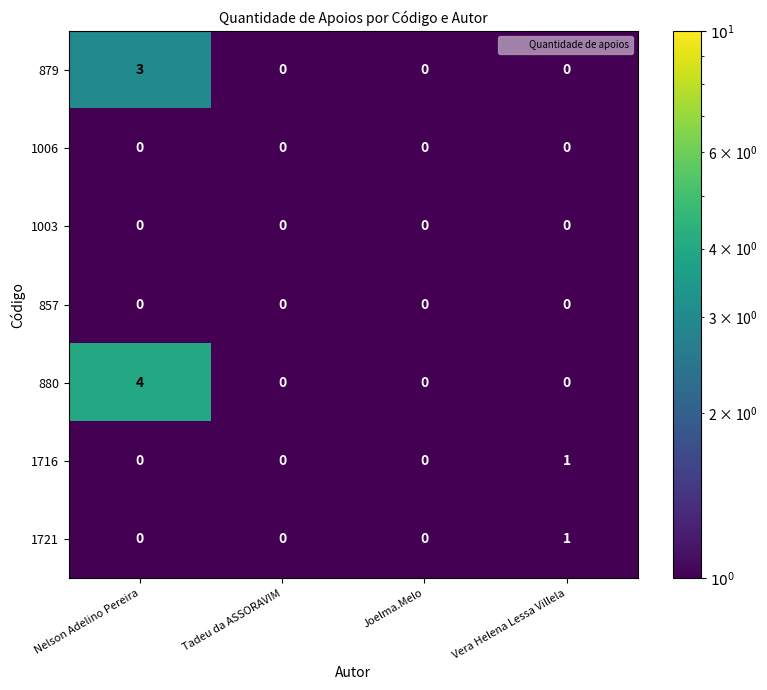

At which category is the sum across all series the highest?

Nelson Adelino Pereira